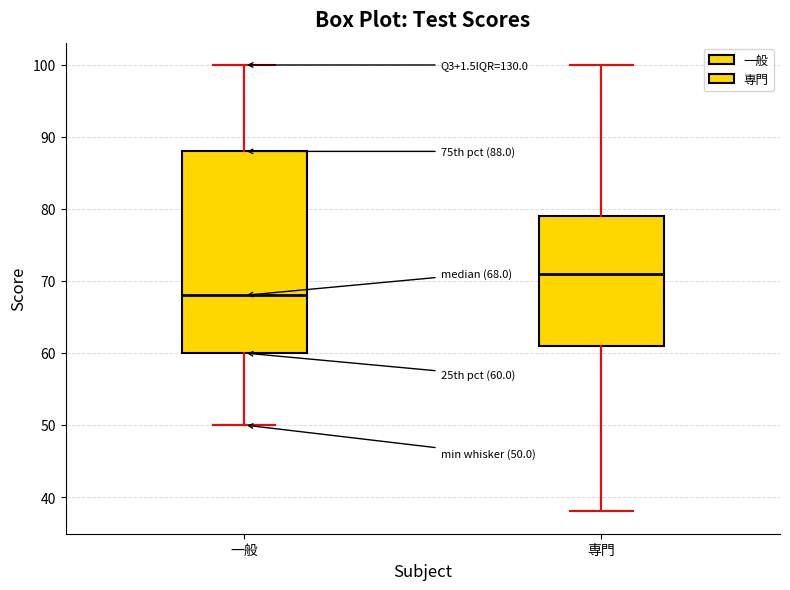

Which box has the lowest median line?

一般